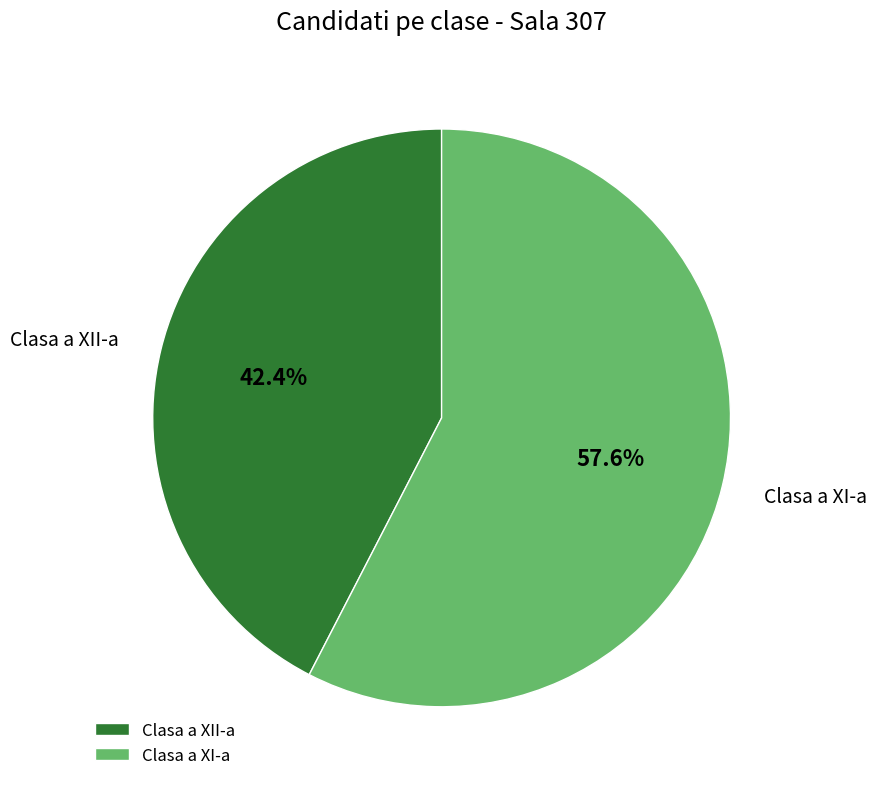

Which category has the smallest portion of the pie?

Clasa a XII-a